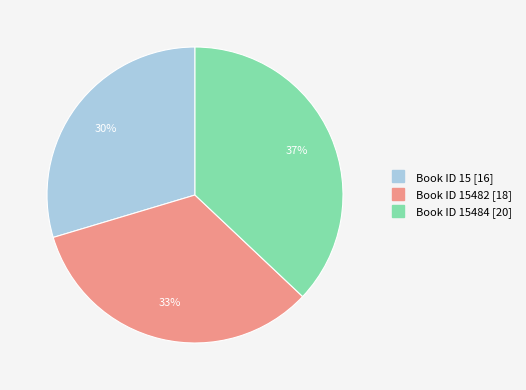

Does any single category account for the majority?

No